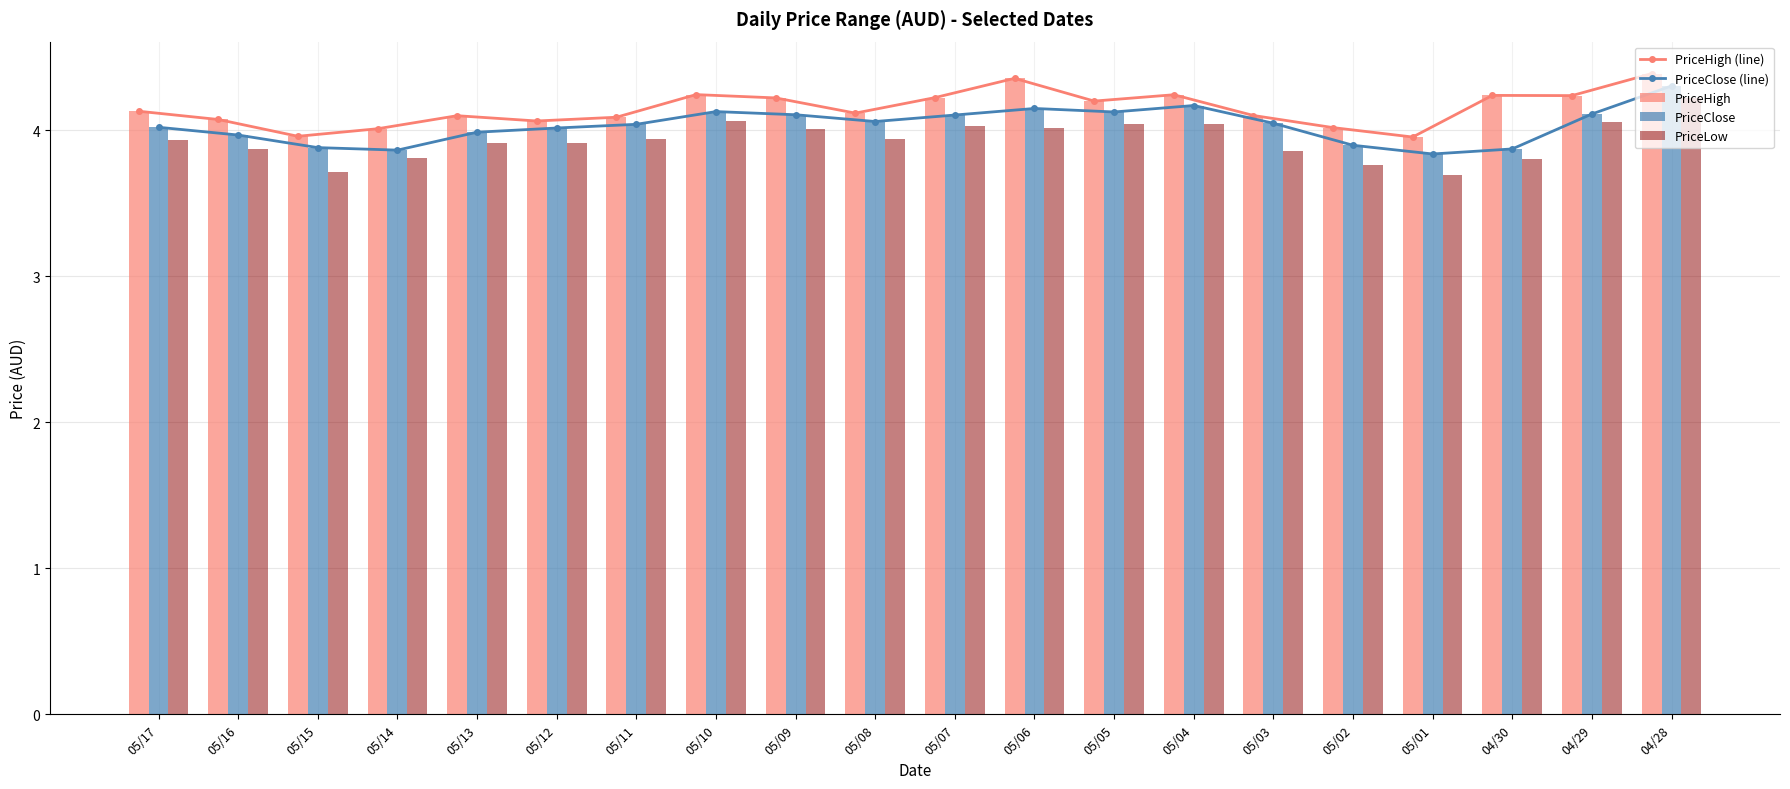

What is the label of the 12th bar from the right?

05/09